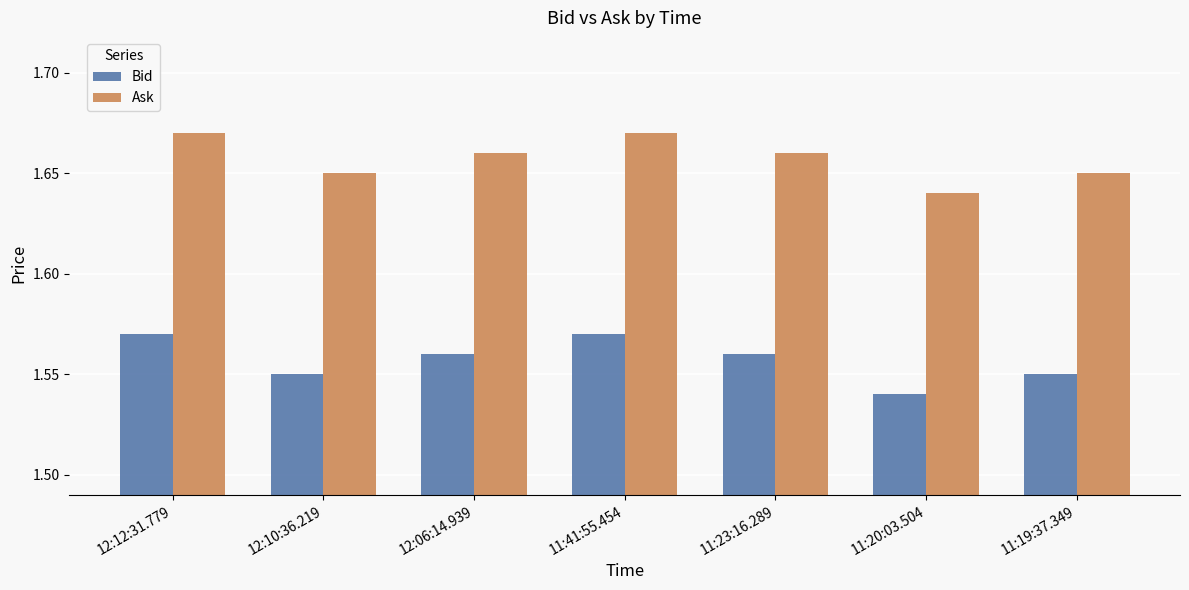

Is the value of Ask at 12:12:31.779 greater than the value of Bid at 11:41:55.454?

Yes